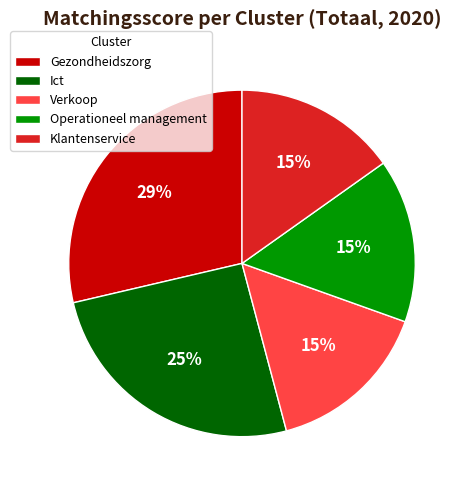

To the nearest percent, what portion does Verkoop represent?

15%